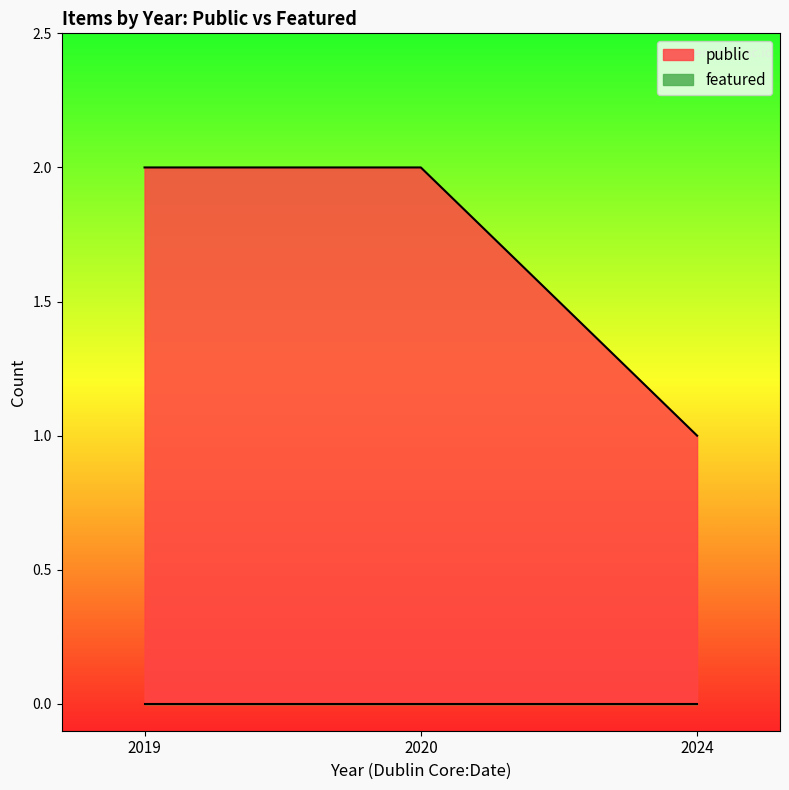

What are all the series names shown in the legend?

public, featured